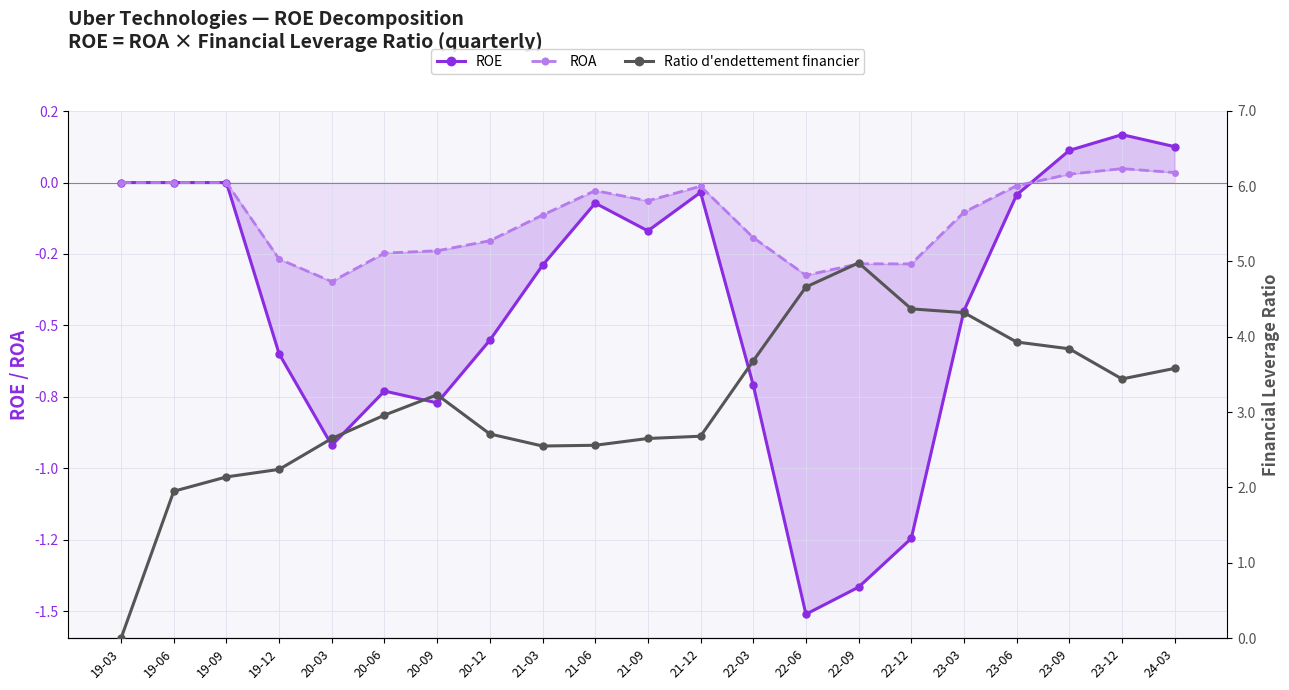

List the labels in order of ROA value, smallest first.

20-03, 22-06, 22-12, 22-09, 19-12, 20-06, 20-09, 20-12, 22-03, 21-03, 23-03, 21-09, 21-06, 21-12, 23-06, 19-03, 19-06, 19-09, 23-09, 24-03, 23-12